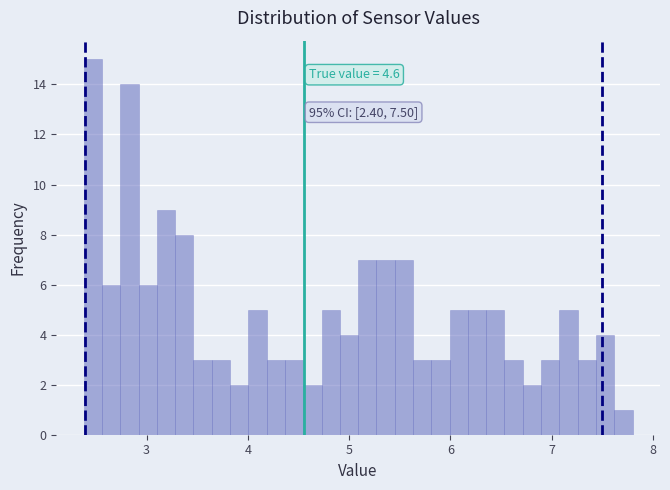

Read against the x-axis, roughly where is the centre of the tallest bar?

2.5